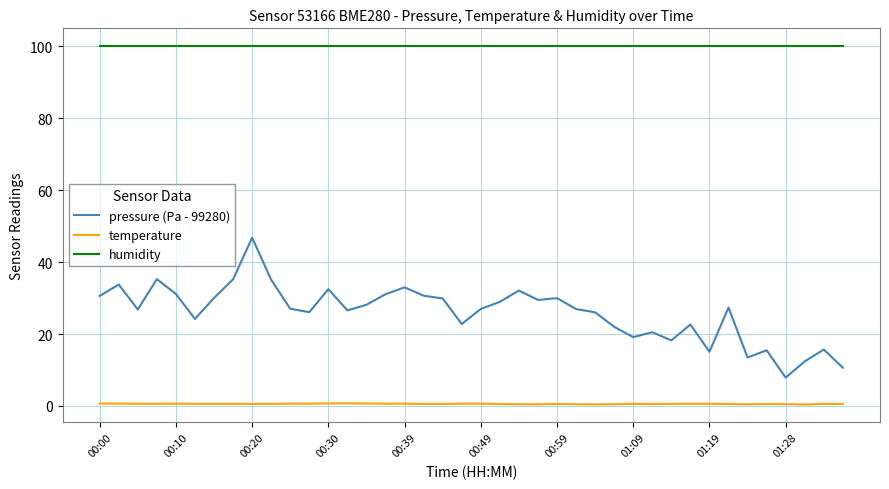

Rank the series by their maximum value, from lowest to highest.

temperature, pressure (Pa - 99280), humidity